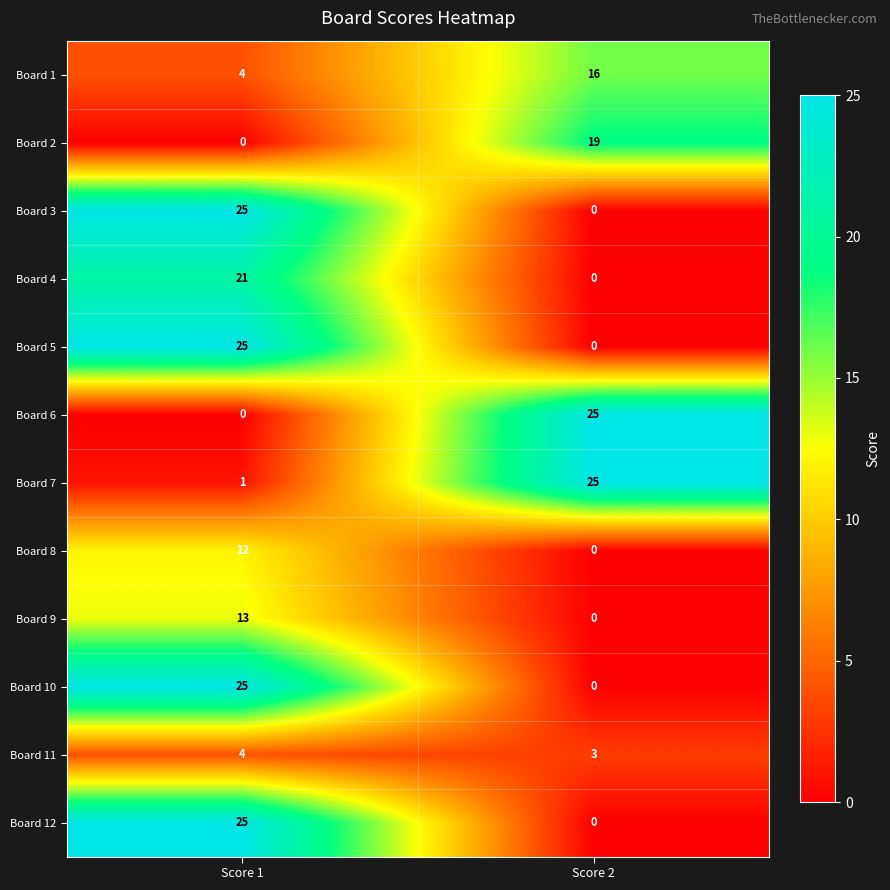

At which label does Board 4 reach its minimum?

Score 2